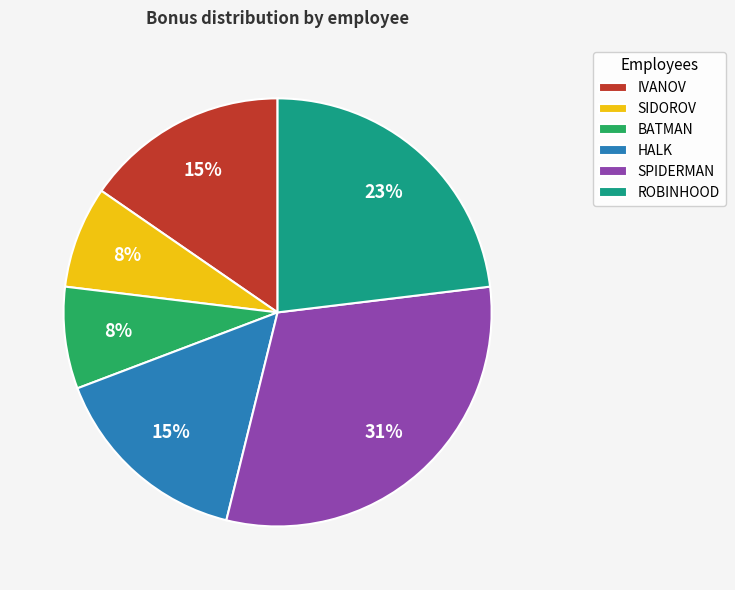

The HALK slice represents 1% of the pie. True or false?

False